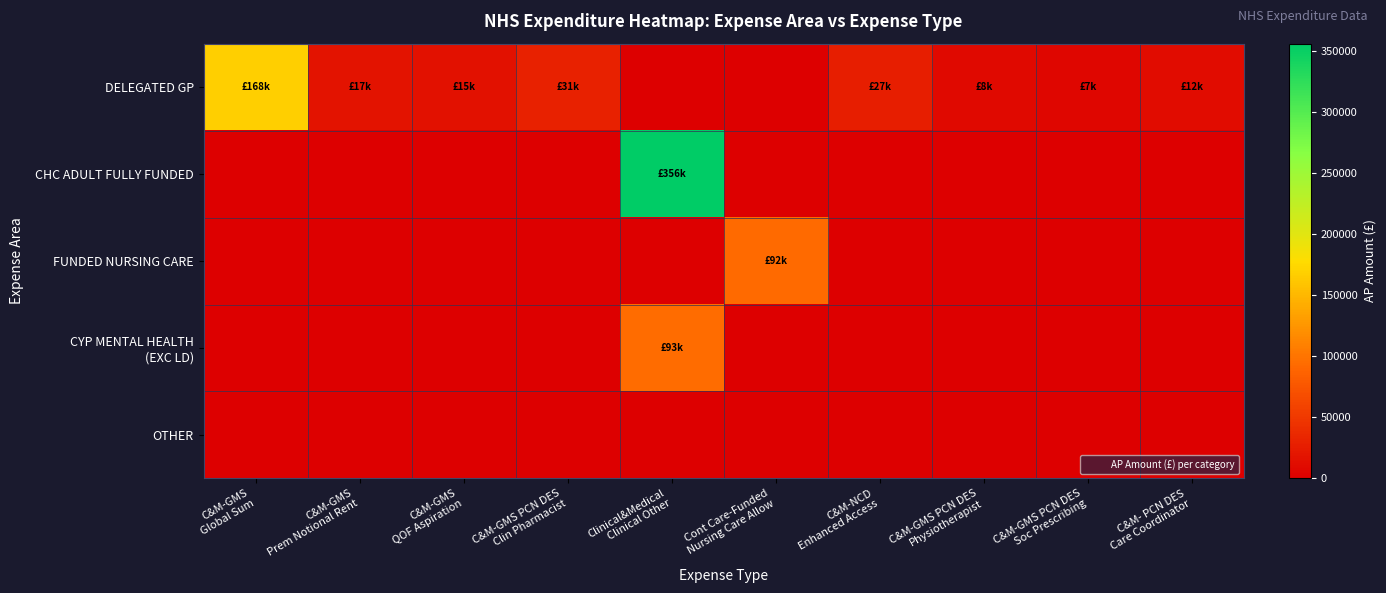

Count the number of categories in the chart.

10